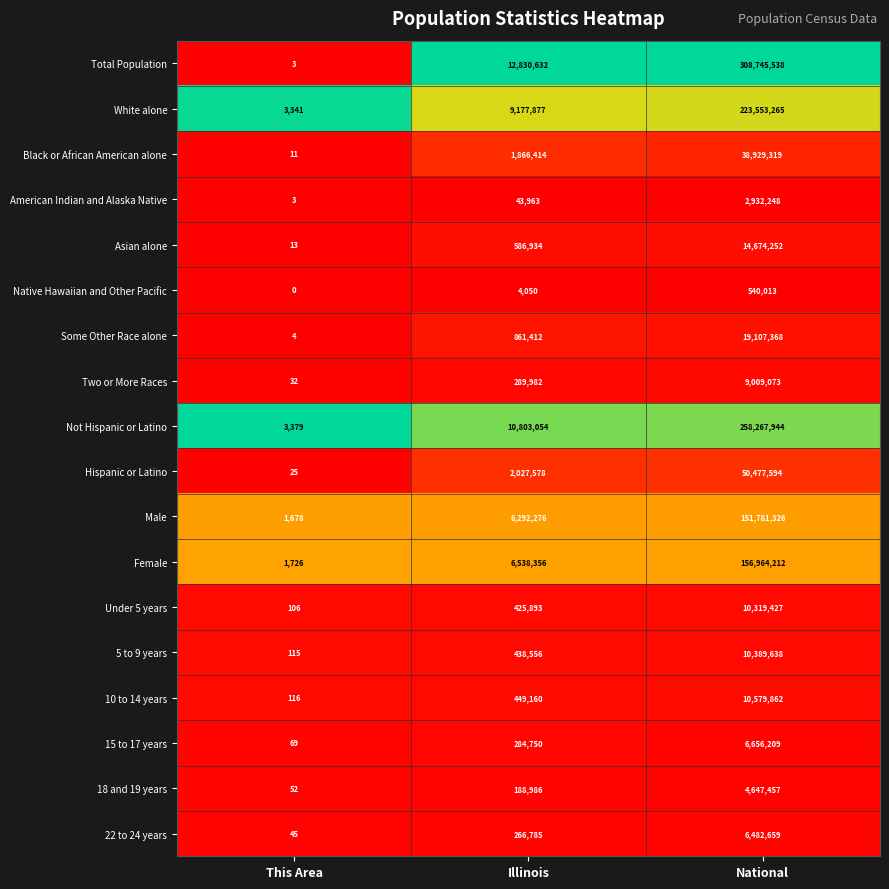

The 5 to 9 years series shows 4875452 at National. True or false?

False